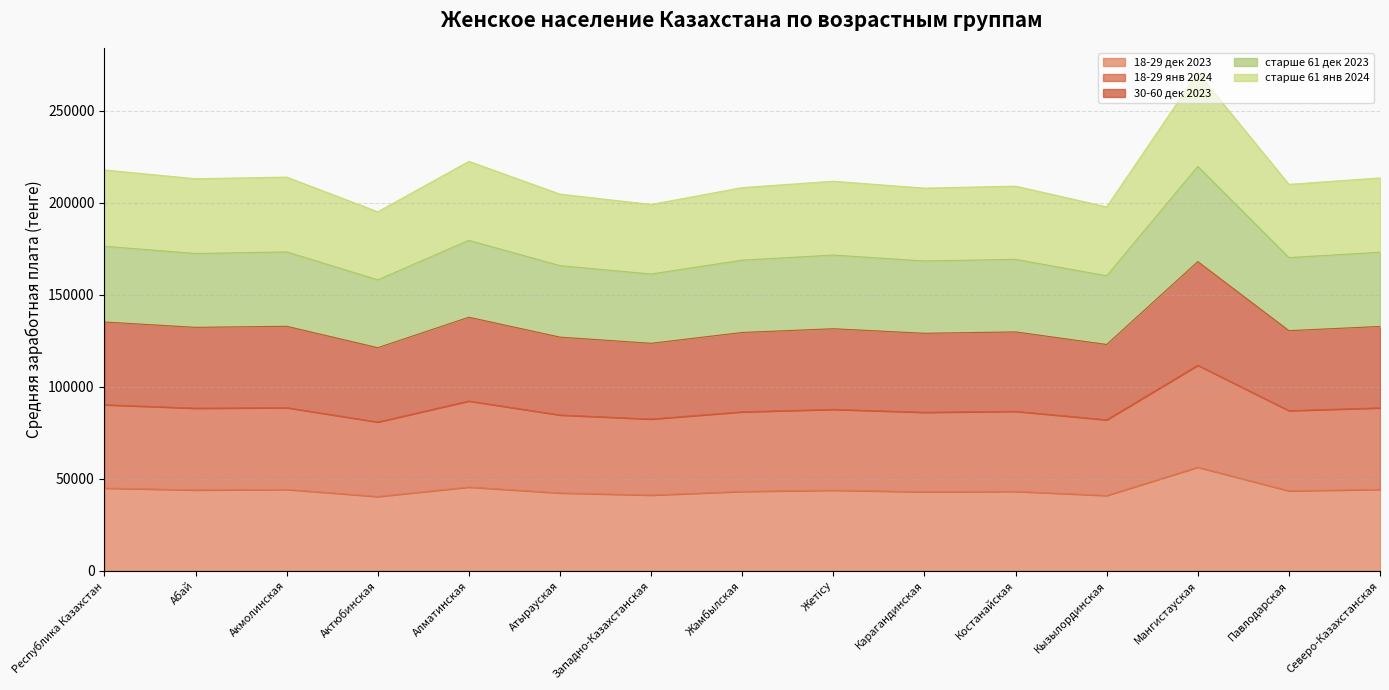

Which series has the widest spread of values?

старше 61 янв 2024